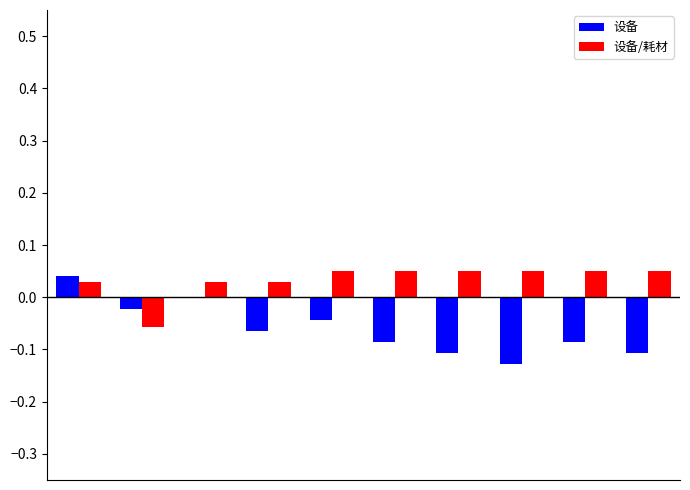

Which series has the widest spread of values?

设备